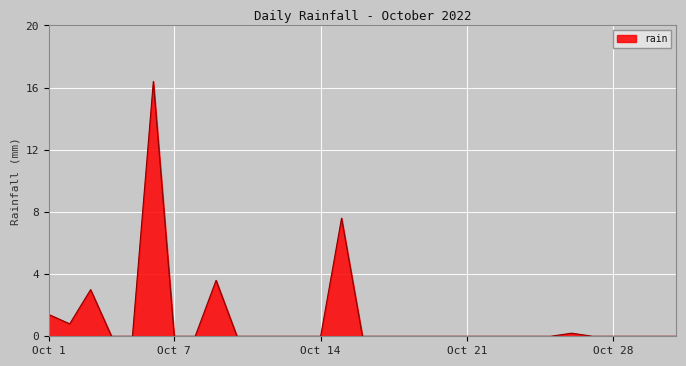

How many series are shown in this chart?

1